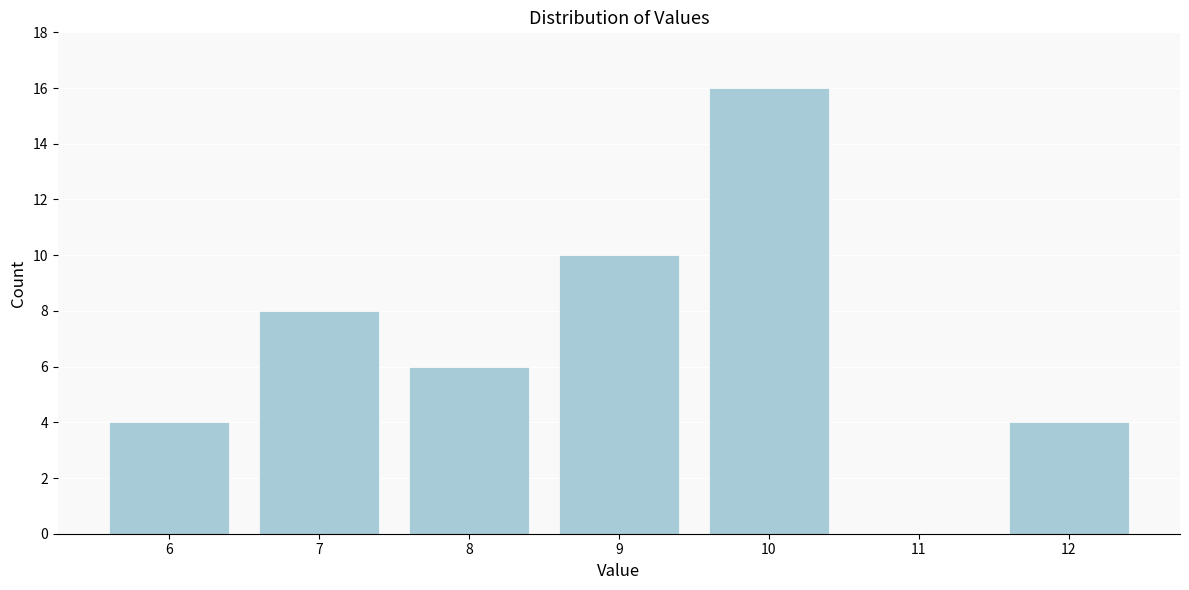

Reading left to right, transcribe this chart: for each bar, give the range it covers on the x-axis and its height. The values are not printed on the chart, so give them approximately, as read against the axis.

5.5 to 6.5: 4
6.5 to 7.5: 8
7.5 to 8.5: 6
8.5 to 9.5: 10
9.5 to 10.5: 16
10.5 to 11.5: 0
11.5 to 12.5: 4